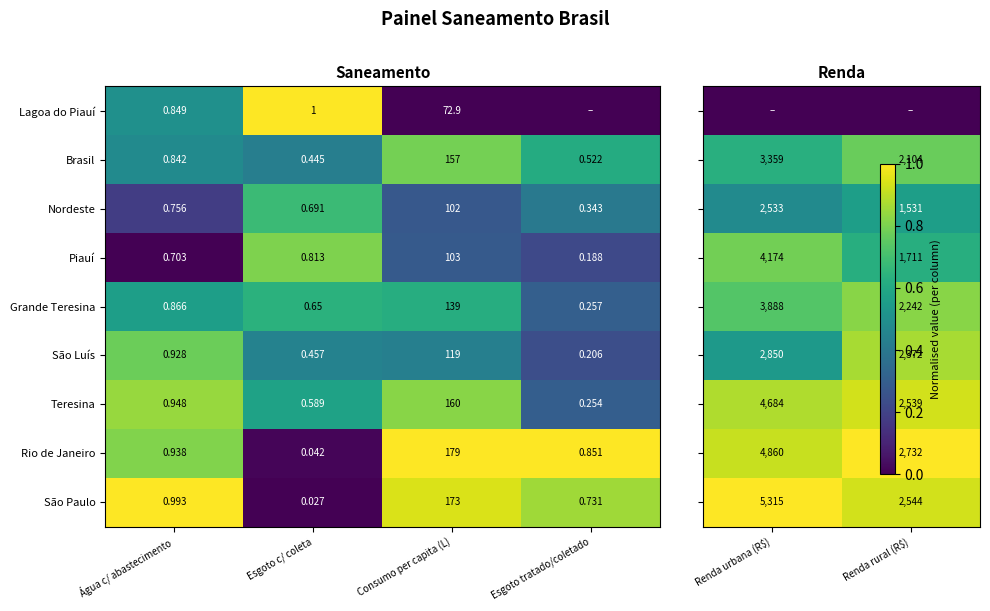

At which label does Teresina reach its minimum?

Esgoto tratado/coletado